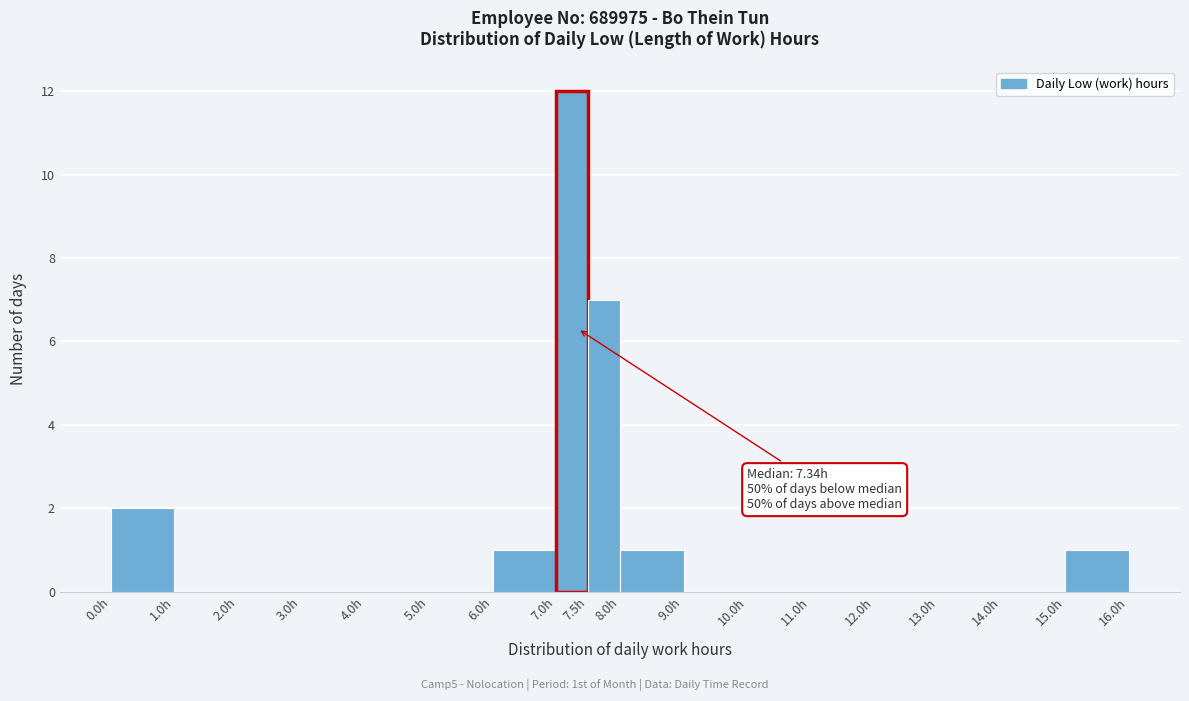

Which range on the x-axis has the tallest bar?

7.0 to 7.5